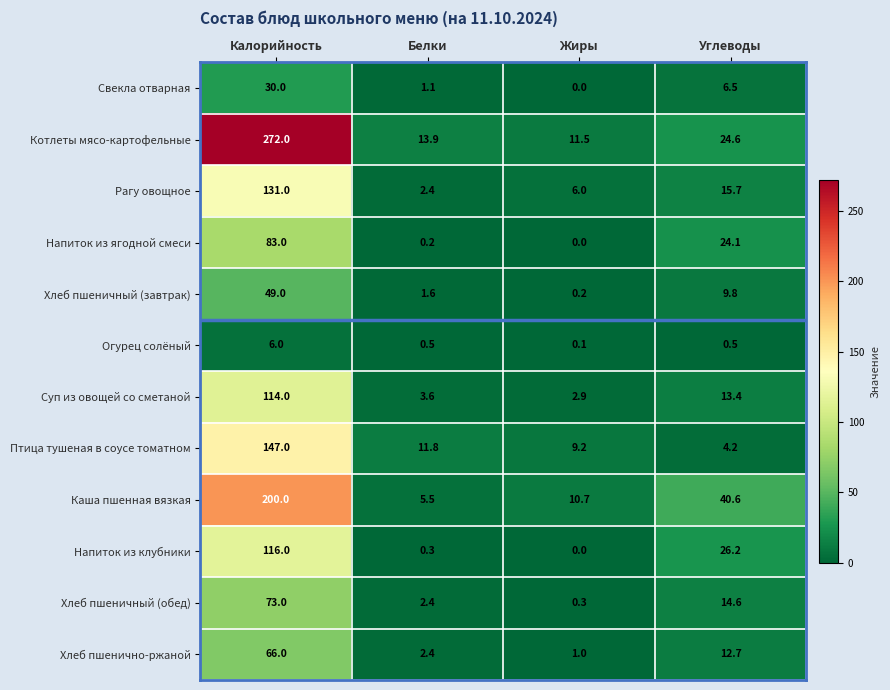

What is the difference between the highest and lowest values at Белки?

13.7